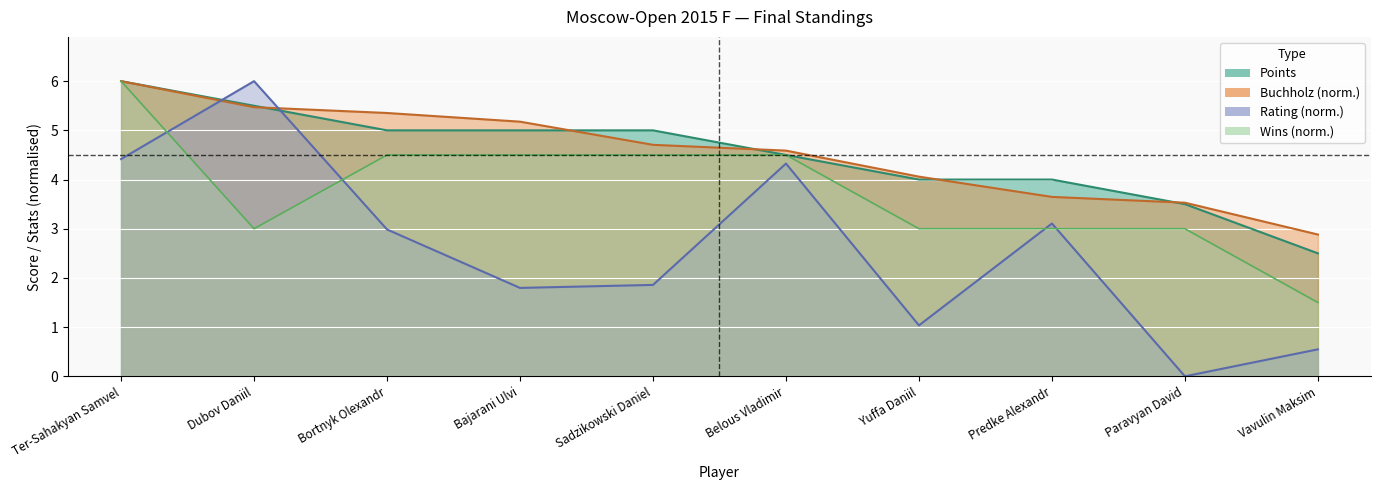

What is the average value of the Points series?

4.5